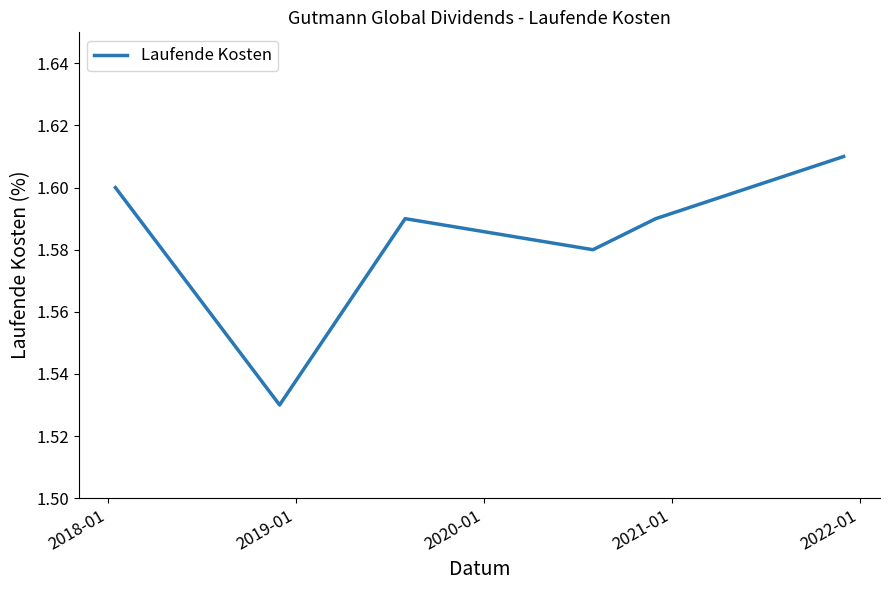

What is the sum of all values?

9.5